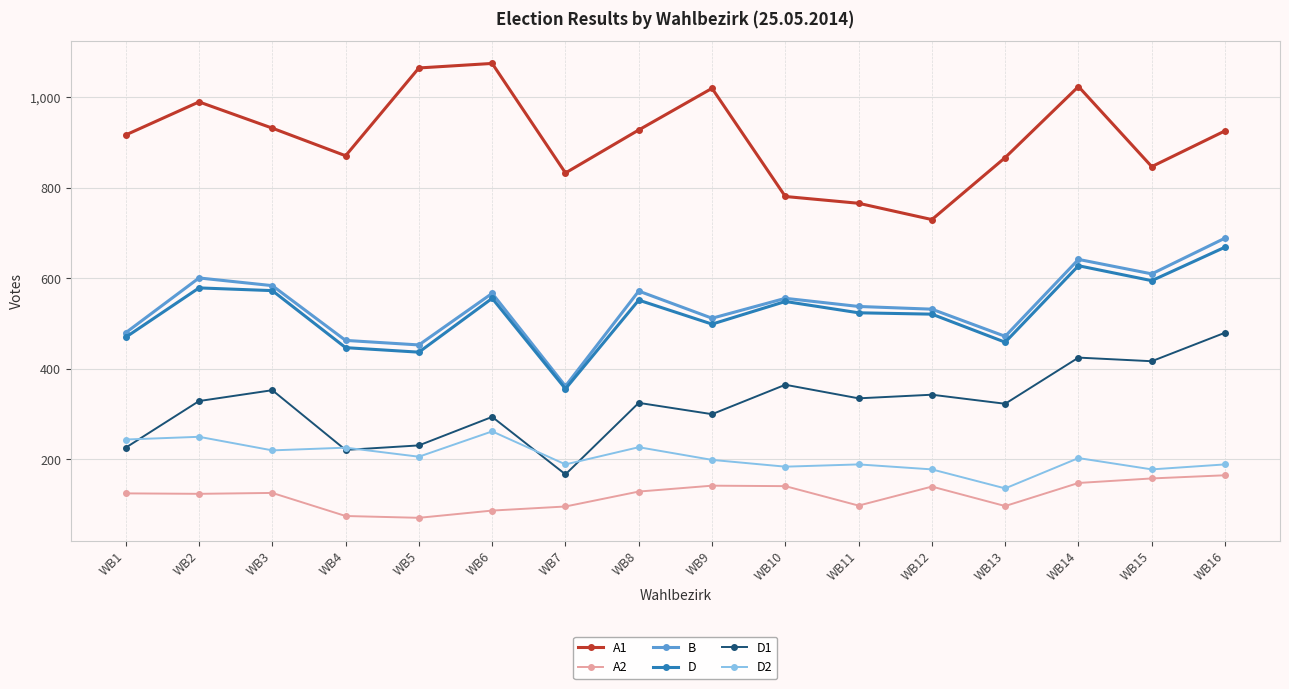

True or false: D2 and A1 cross at least once.

False